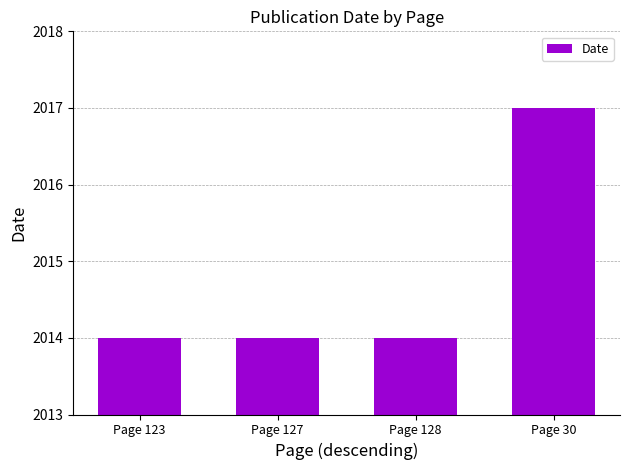

What is the average value?

2015